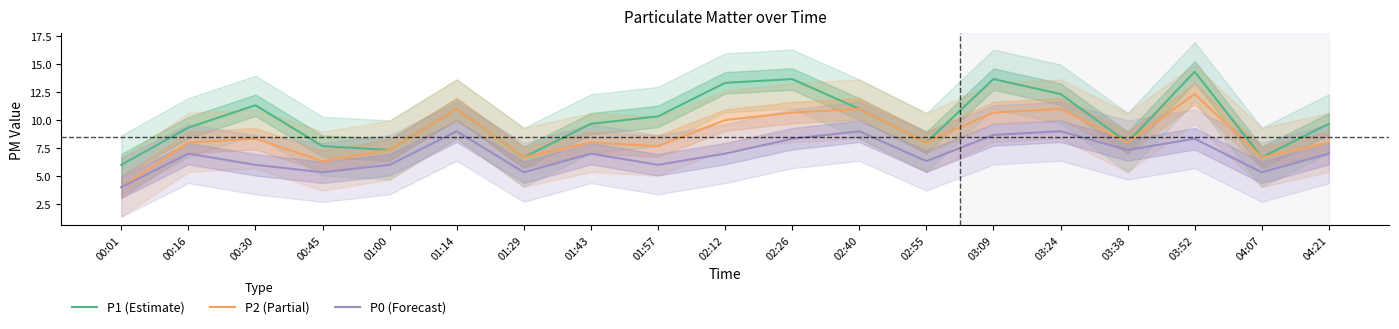

Which has a higher value, 00:01 or 01:43?

01:43